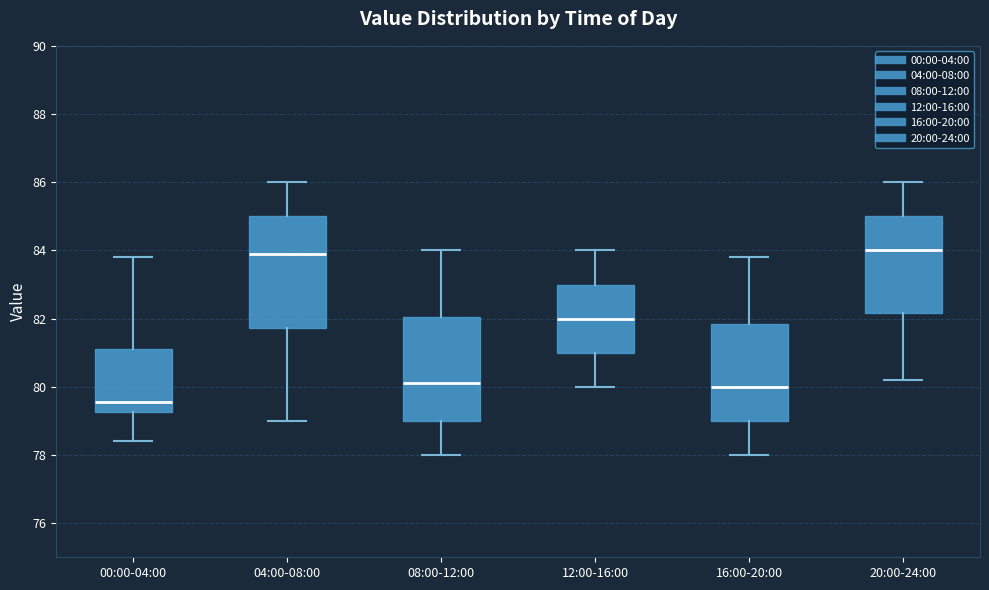

Reading left to right, read every box against the y-axis: the position of its median line, the range the box covers, and the ends of its whiskers. The values are not printed on the chart, so give them approximately, as read against the axis.

00:00-04:00: median 79.6, box 79.2 to 81.2, whiskers 78.4 to 83.8
04:00-08:00: median 84.0, box 81.8 to 85.0, whiskers 79.0 to 86.0
08:00-12:00: median 80.2, box 79.0 to 82.0, whiskers 78.0 to 84.0
12:00-16:00: median 82.0, box 81.0 to 83.0, whiskers 80.0 to 84.0
16:00-20:00: median 80.0, box 79.0 to 81.8, whiskers 78.0 to 83.8
20:00-24:00: median 84.0, box 82.2 to 85.0, whiskers 80.2 to 86.0